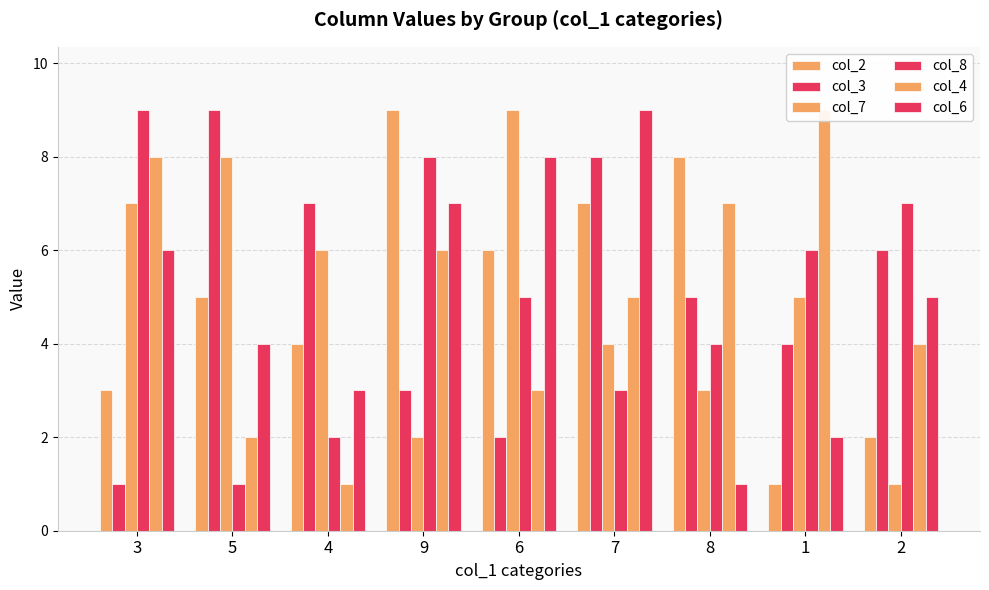

What is the difference between the col_7 values at 1 and 3?

2